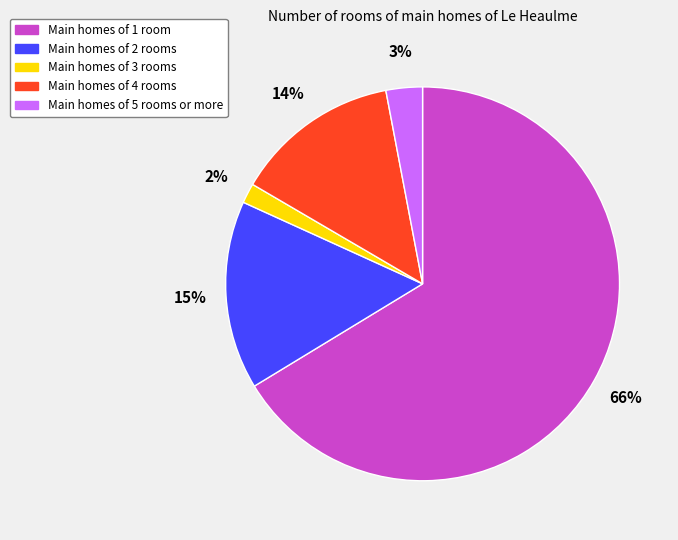

Rank the categories by value from highest to lowest.

Main homes of 1 room, Main homes of 2 rooms, Main homes of 4 rooms, Main homes of 5 rooms or more, Main homes of 3 rooms